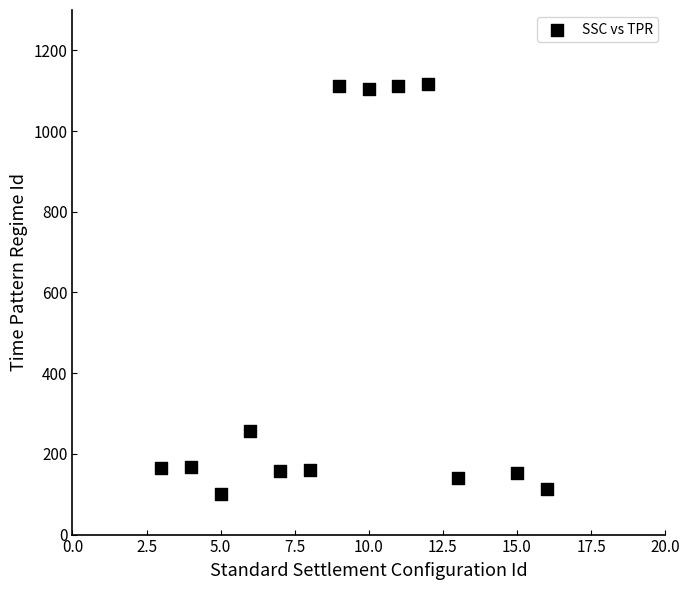

What Y value in the scatter plot is closest to 608?

257